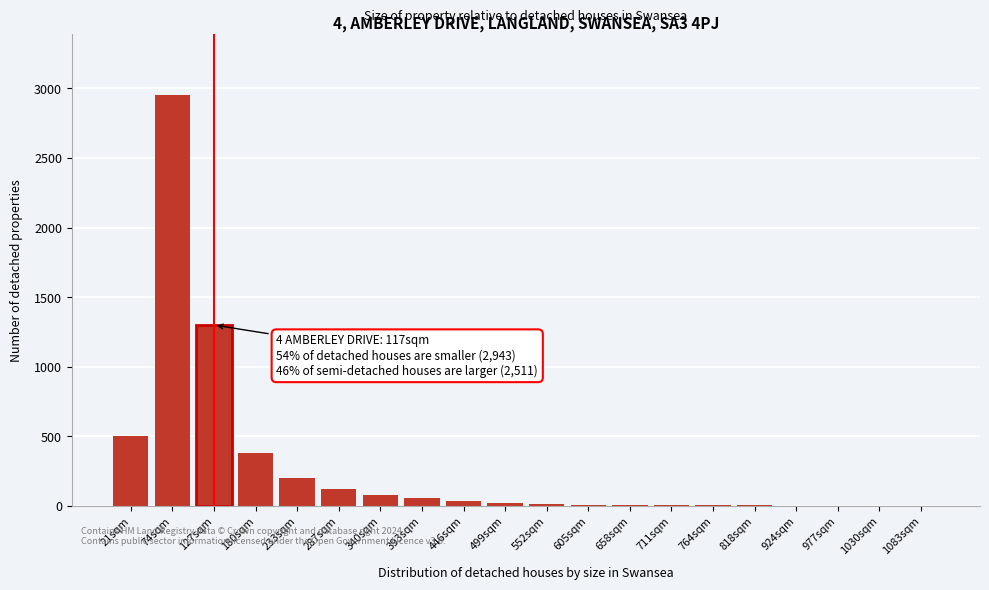

Which category has the highest value across all series?

74sqm